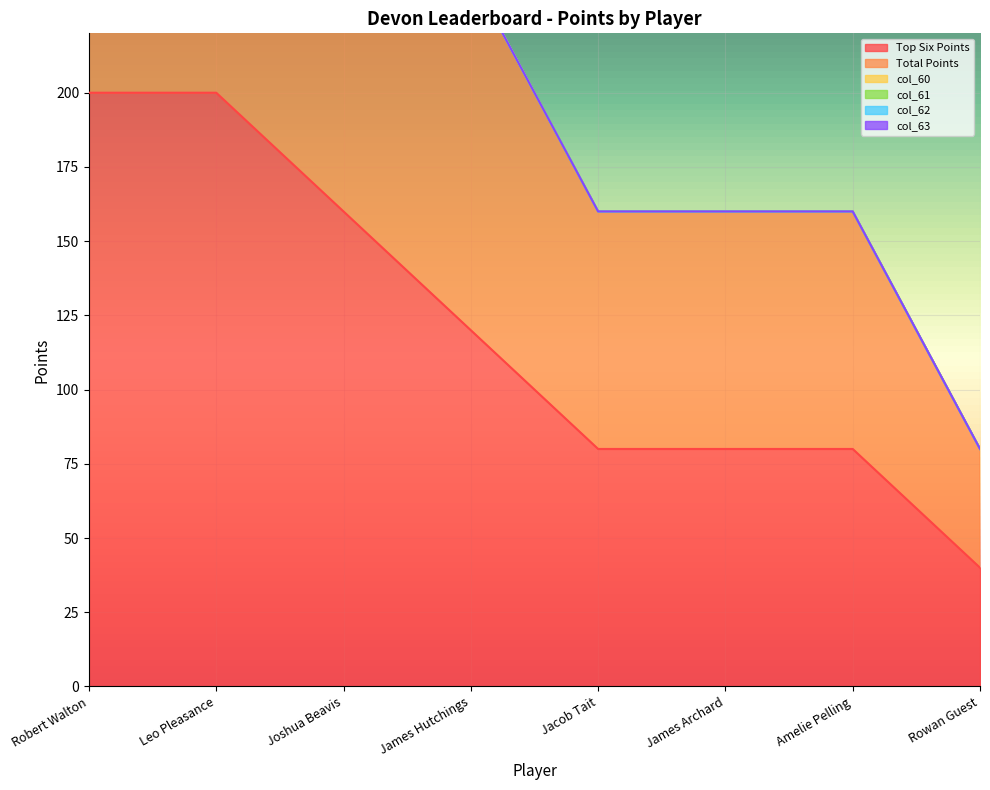

What is the spread (max minus min) of values at James Hutchings?

120